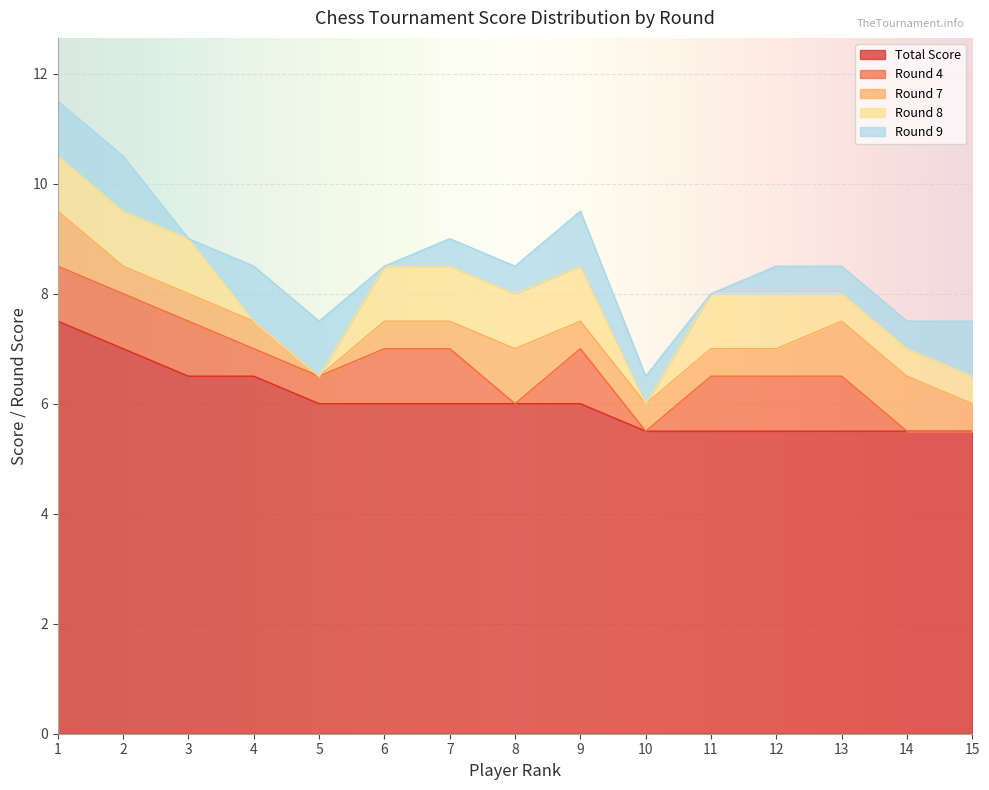

List the labels in order of Round 4 value, largest first.

1, 2, 3, 6, 7, 9, 11, 12, 13, 4, 5, 8, 10, 14, 15